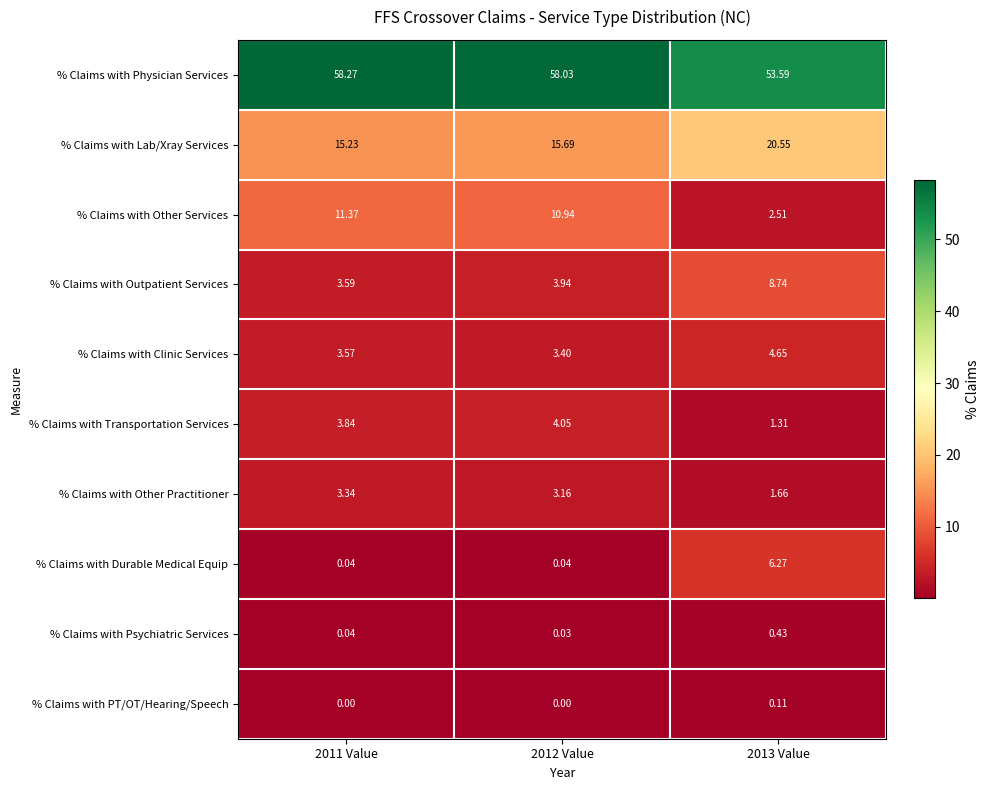

What is the difference between the highest and lowest values at 2011 Value?

58.3